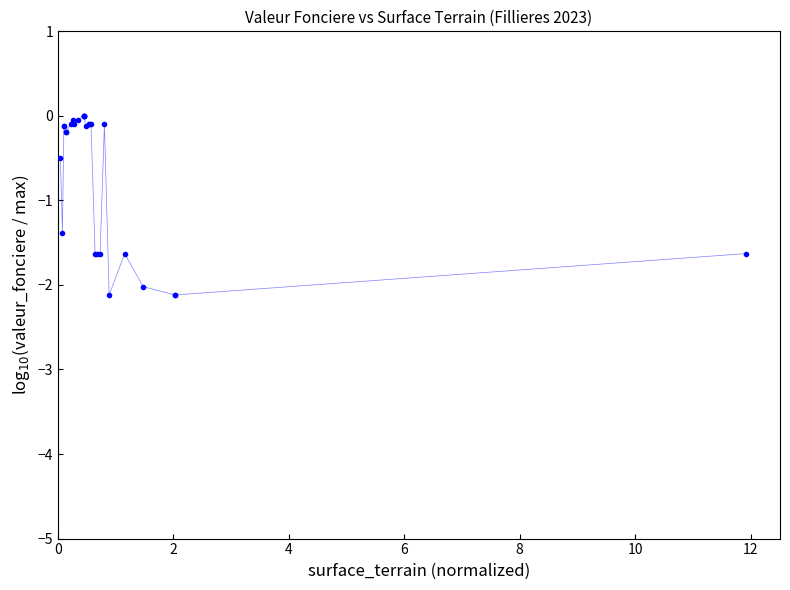

What Y value in the scatter plot is closest to -1?

-1.4